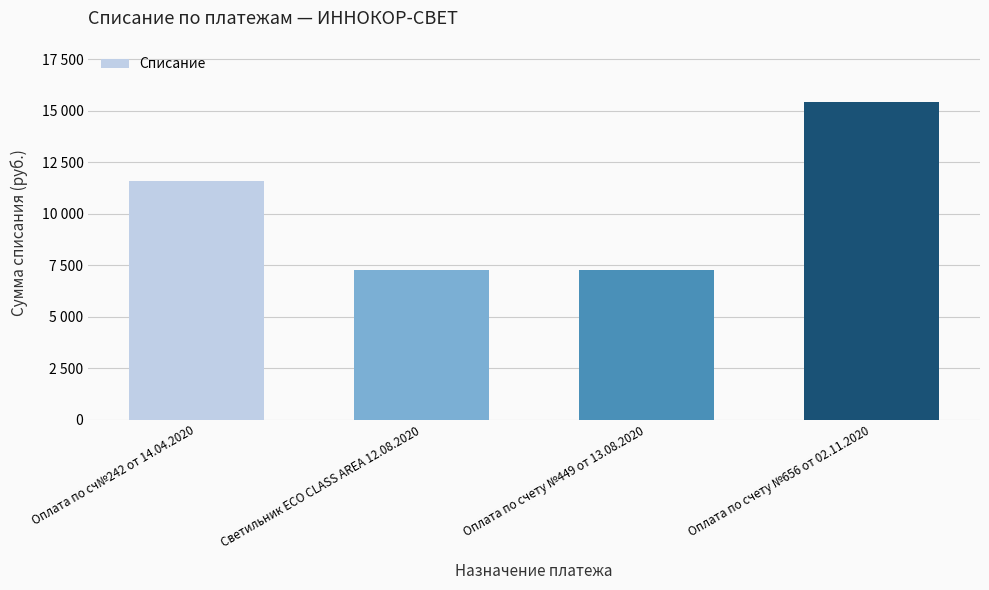

At which category does the chart reach its minimum across all series?

Светильник ECO CLASS AREA 12.08.2020